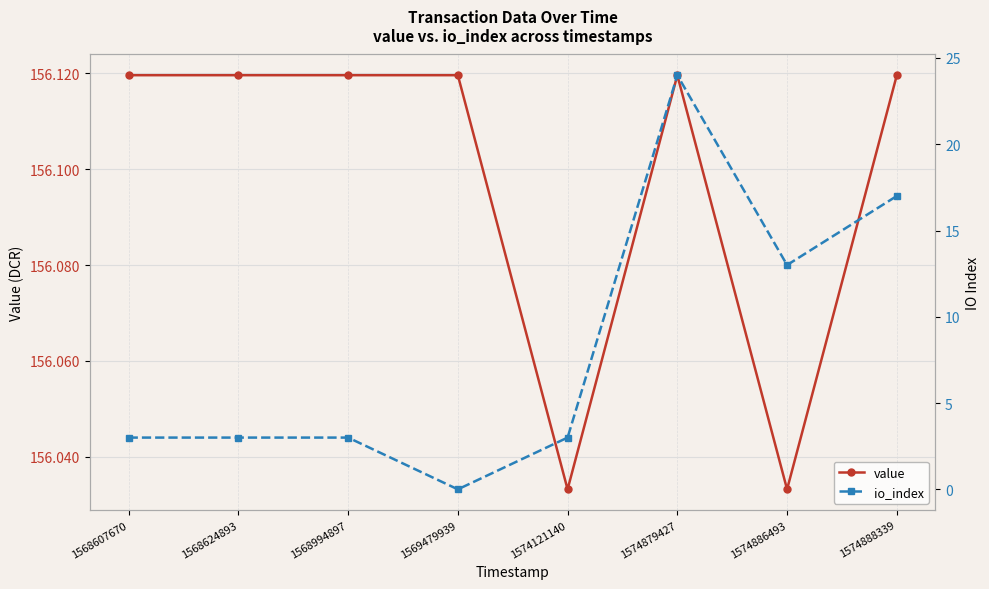

Between 1568607670 and 1568624893, which series saw the biggest shift?

value